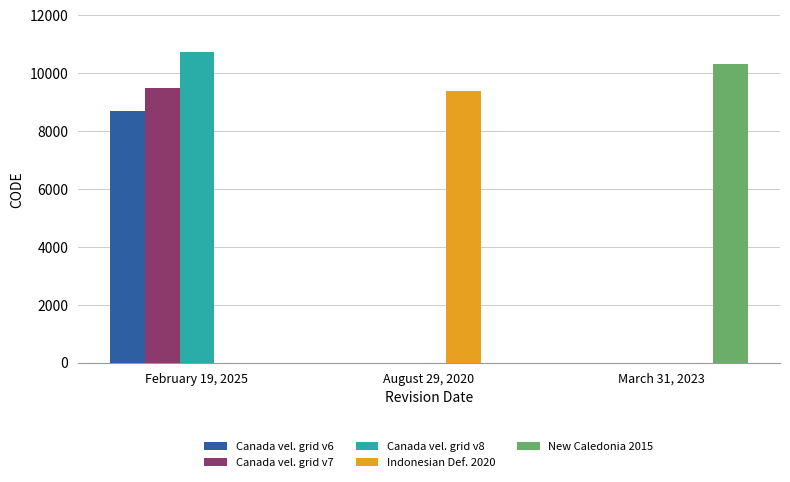

Reading left to right, what are all the values shown in this chart?

Canada vel. grid v6: February 19, 2025=8676	August 29, 2020=0	March 31, 2023=0
Canada vel. grid v7: February 19, 2025=9483	August 29, 2020=0	March 31, 2023=0
Canada vel. grid v8: February 19, 2025=10707	August 29, 2020=0	March 31, 2023=0
Indonesian Def. 2020: February 19, 2025=0	August 29, 2020=9375	March 31, 2023=0
New Caledonia 2015: February 19, 2025=0	August 29, 2020=0	March 31, 2023=10323